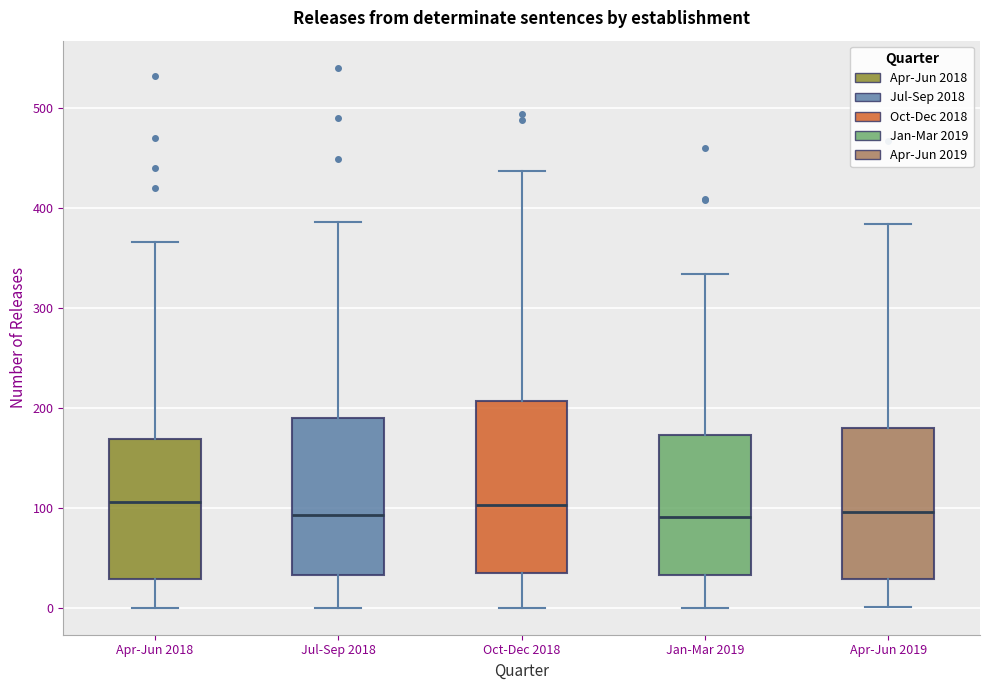

Reading left to right, read every box against the y-axis: the position of its median line, the range the box covers, and the ends of its whiskers. The values are not printed on the chart, so give them approximately, as read against the axis.

Apr-Jun 2018: median 110, box 30 to 170, whiskers 0 to 370
Jul-Sep 2018: median 90, box 30 to 190, whiskers 0 to 390
Oct-Dec 2018: median 100, box 30 to 210, whiskers 0 to 440
Jan-Mar 2019: median 90, box 30 to 170, whiskers 0 to 330
Apr-Jun 2019: median 100, box 30 to 180, whiskers 0 to 380